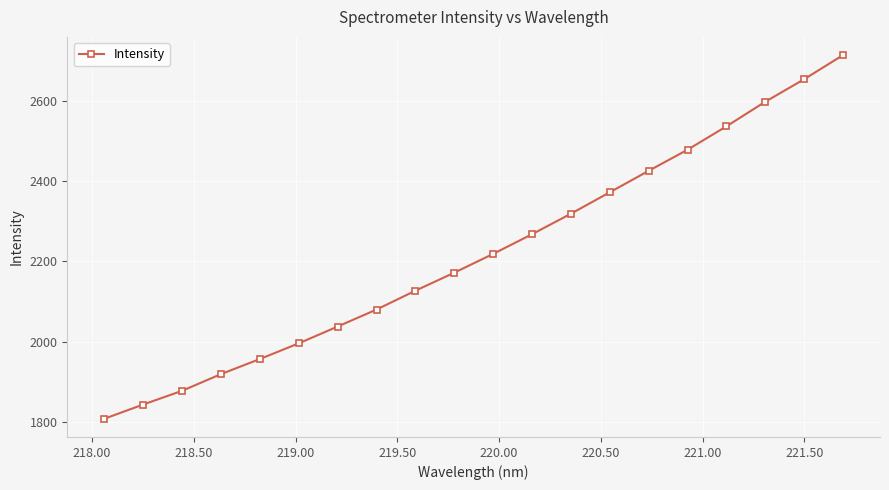

What is the difference between the maximum and minimum values?

905.1